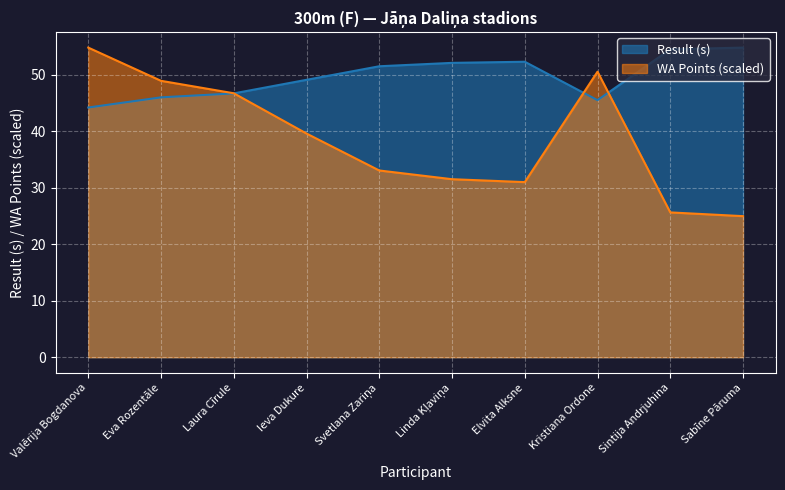

How many intersections are there between Result and WA?

3